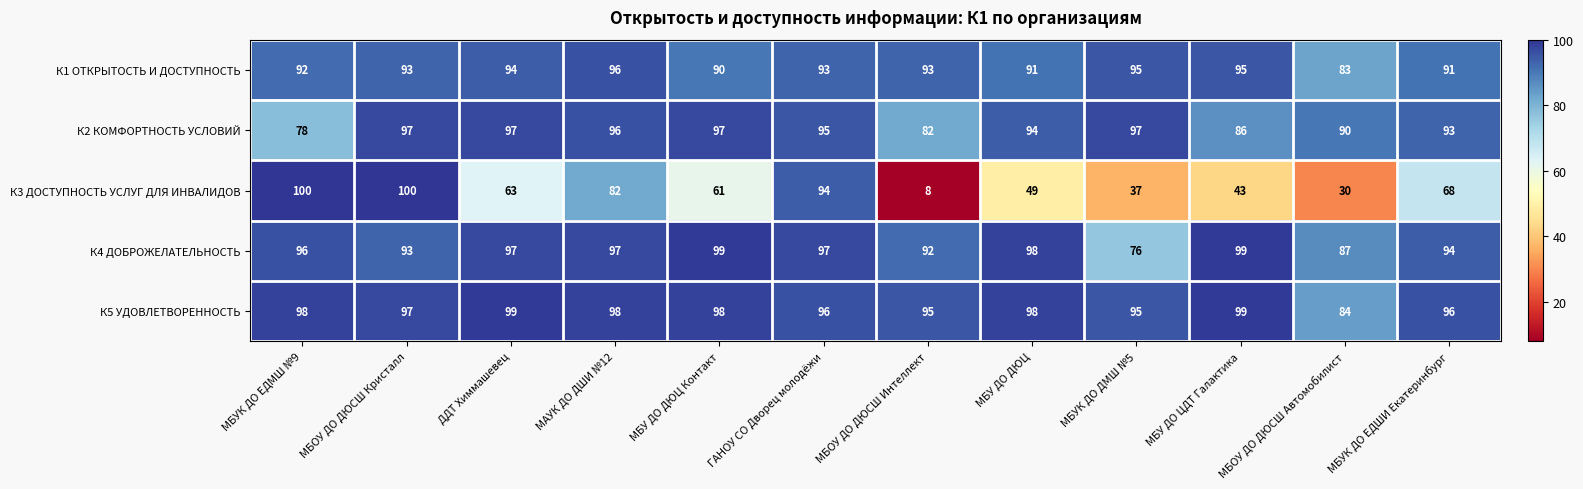

At how many categories does at least one series exceed 68?

12